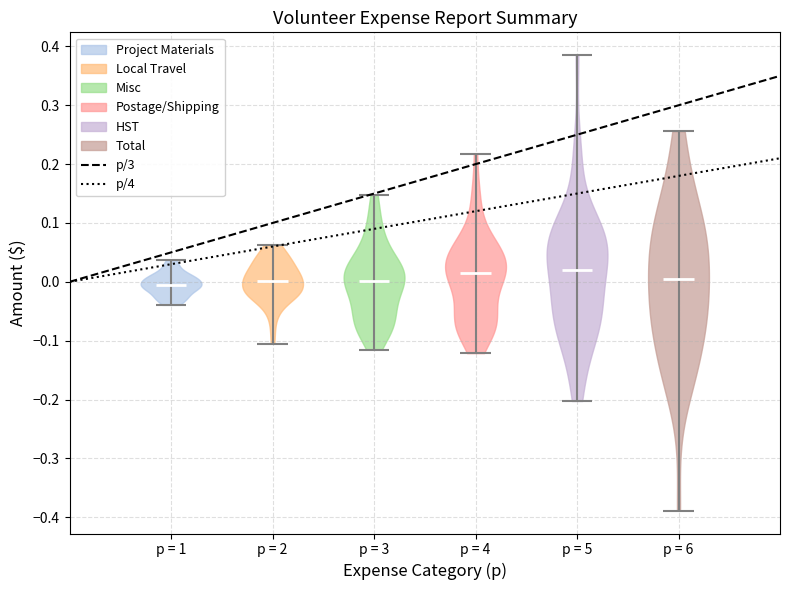

Reading left to right, read every violin against the y-axis: where its median line is, and the lowest and highest points it reaches. The values are not printed on the chart, so give them approximately, as read against the axis.

p = 1: median line 0.00, lowest point -0.04, highest point 0.04
p = 2: median line 0.00, lowest point -0.10, highest point 0.06
p = 3: median line 0.00, lowest point -0.12, highest point 0.15
p = 4: median line 0.02, lowest point -0.12, highest point 0.22
p = 5: median line 0.02, lowest point -0.20, highest point 0.39
p = 6: median line 0.00, lowest point -0.39, highest point 0.26